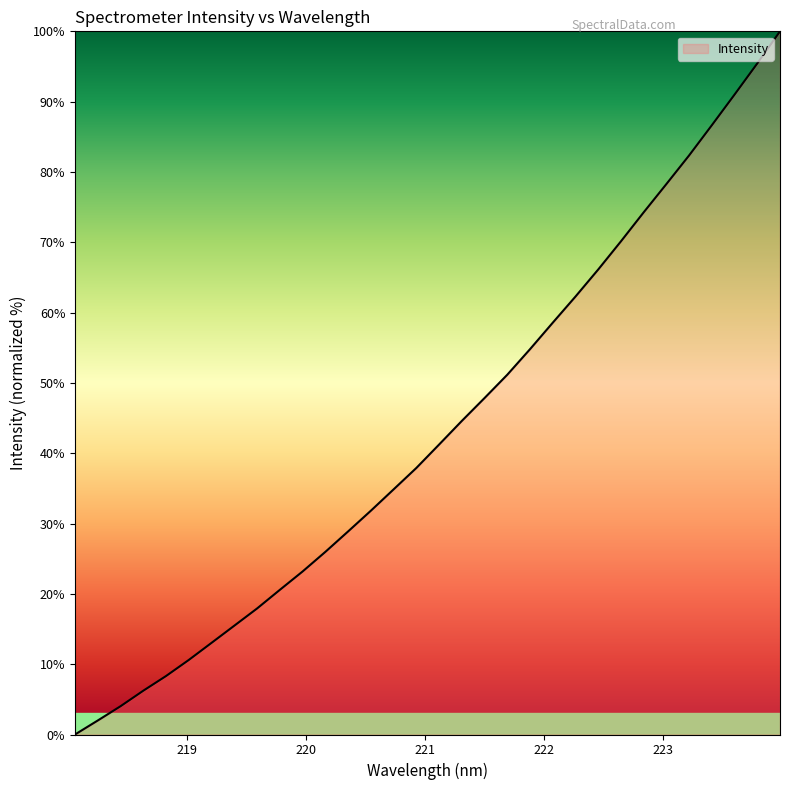

What is the sum of all values?

1385.6